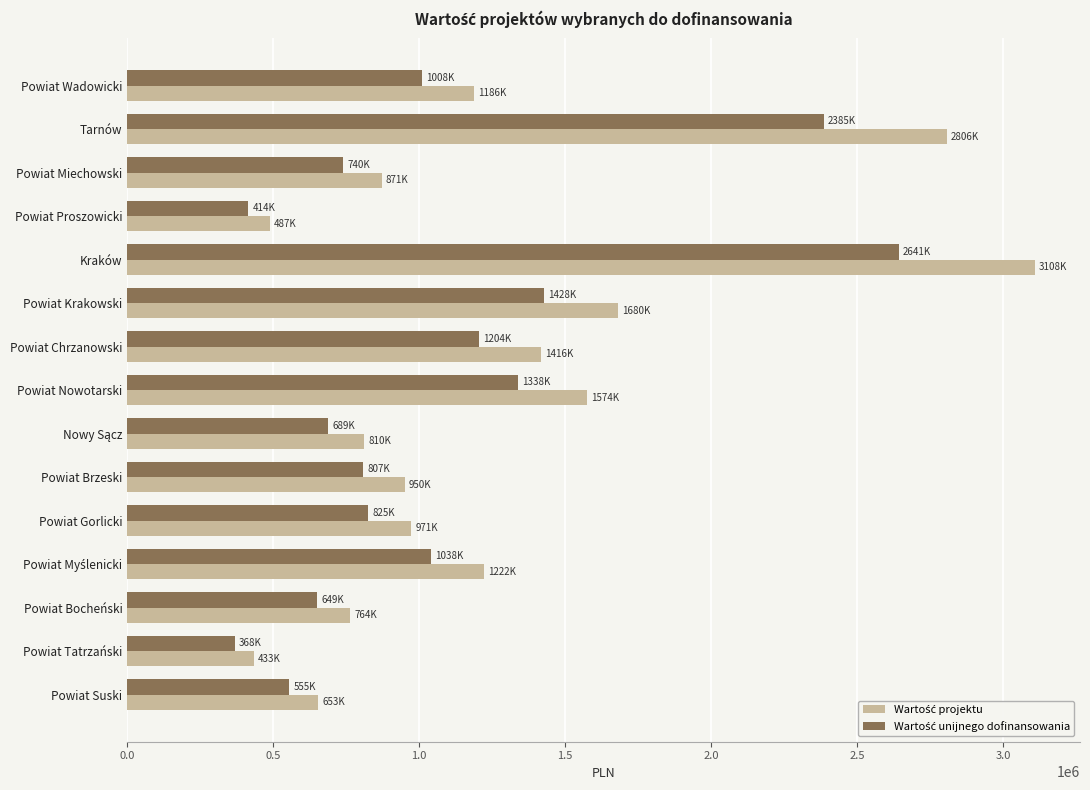

At which category does the chart reach its peak across all series?

Kraków